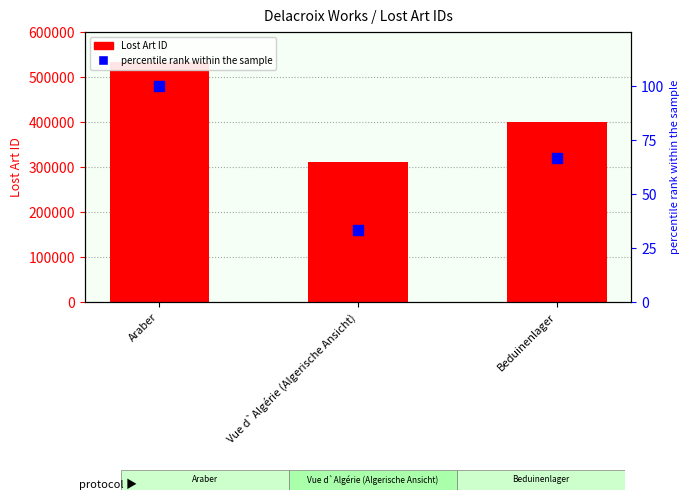

At how many categories does at least one series exceed 152698?

3